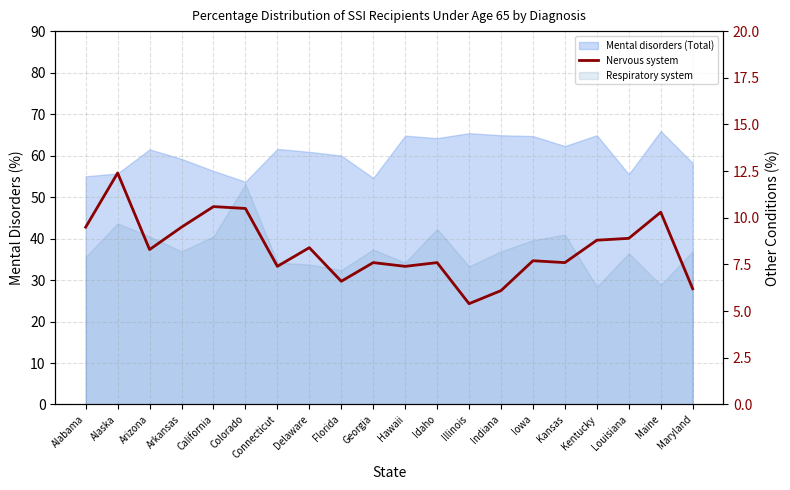

At which category does the chart reach its peak across all series?

Alaska